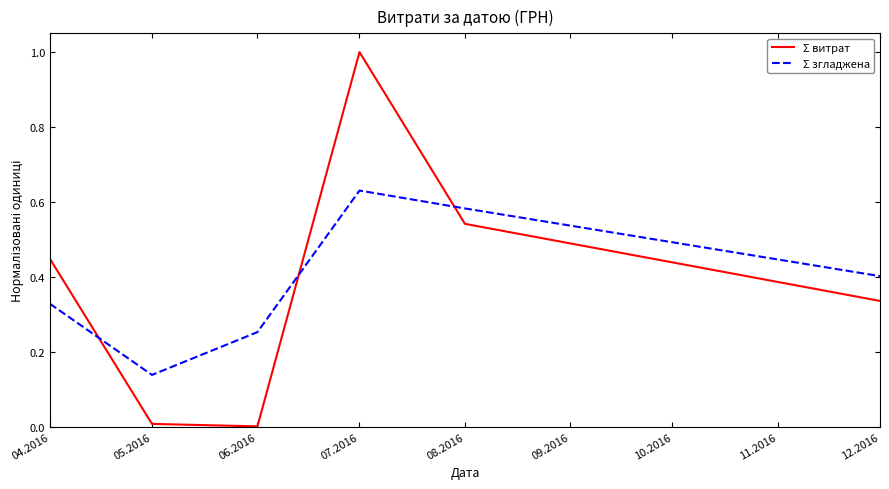

How many times do Σ згладжена and Σ витрат cross each other?

3